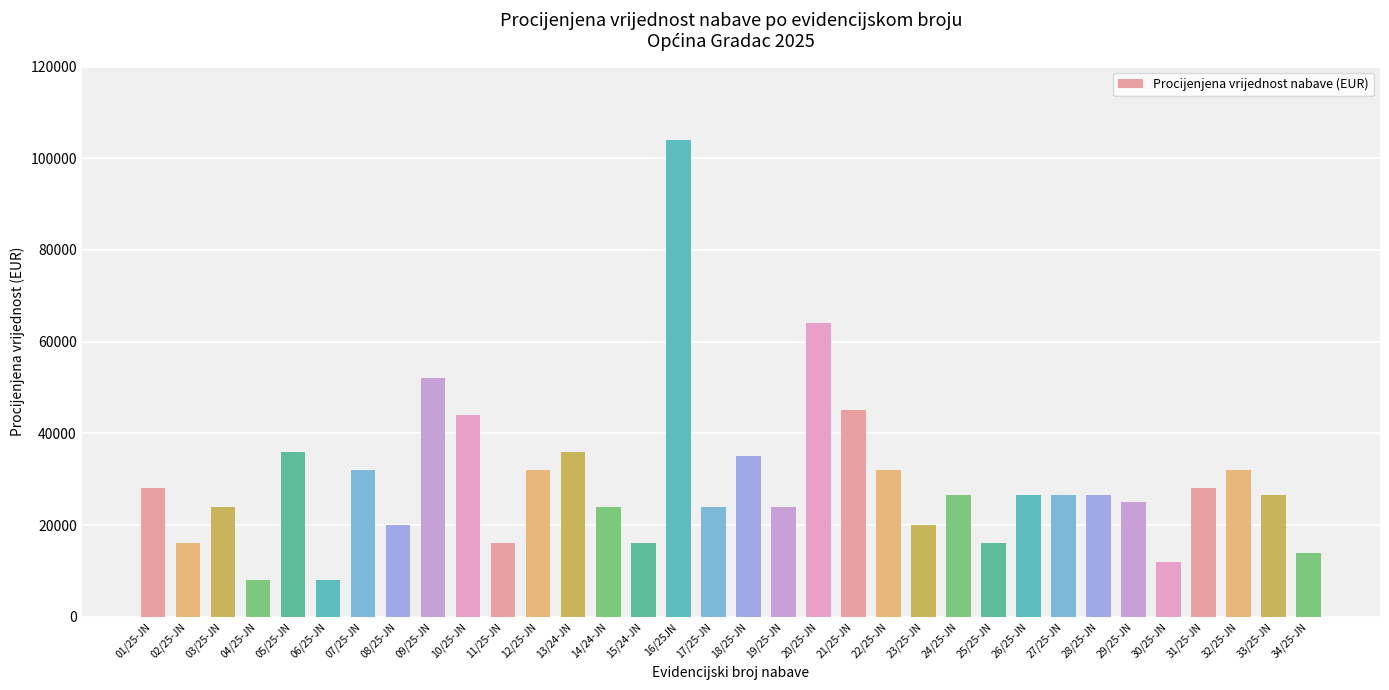

What is the maximum value shown in the chart?

104000